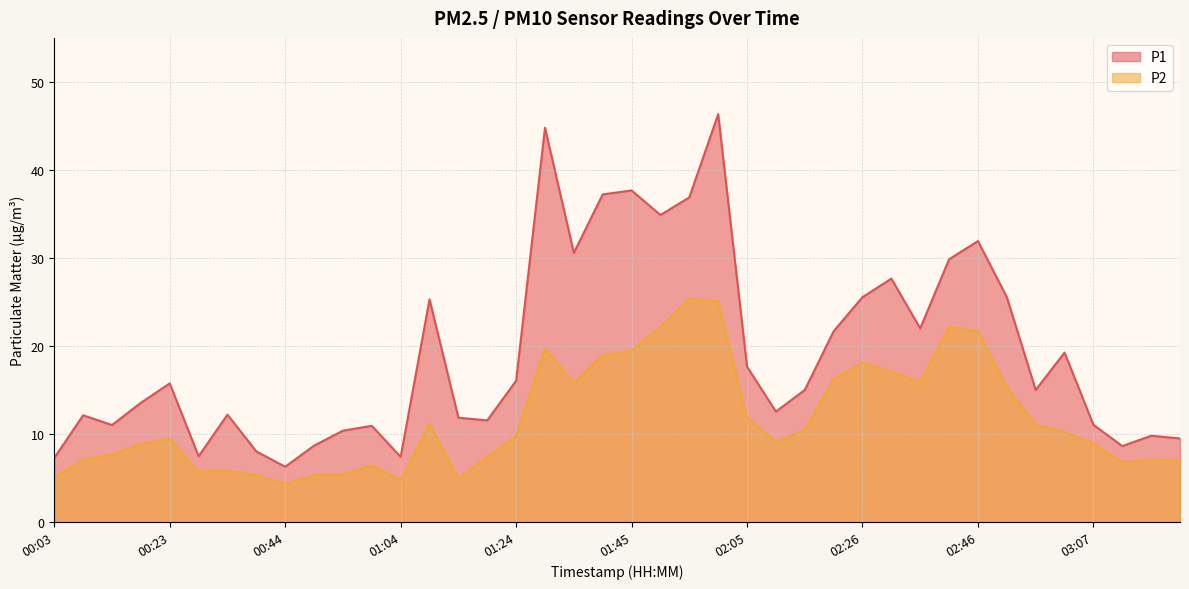

Is the value of P1 at 01:35 greater than the value of P2 at 02:00?

Yes